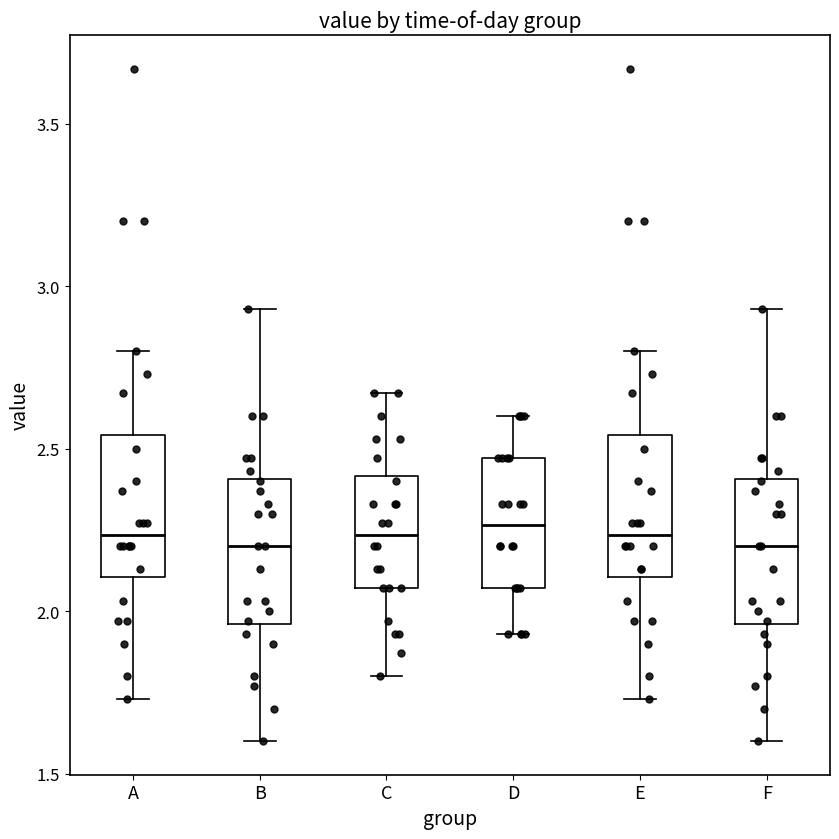

Where does the median line of the box for B sit on the y-axis? The values are not printed on the chart, so give them approximately, as read against the axis.

2.20